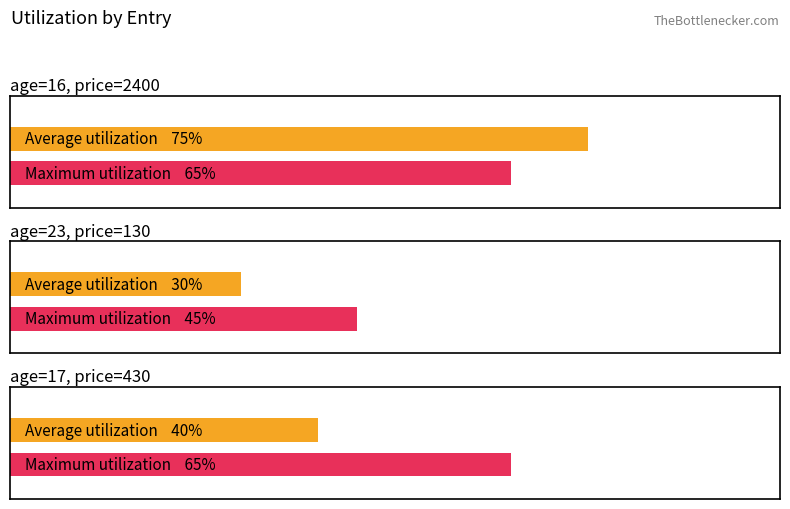

Where does the Average utilization series first go above 40?

16 (2400.0, 32)